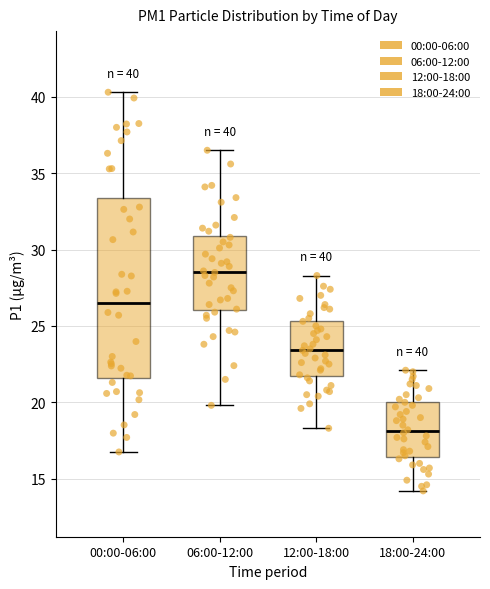

Which box is the tallest, from its lower edge to its upper edge?

00:00-06:00